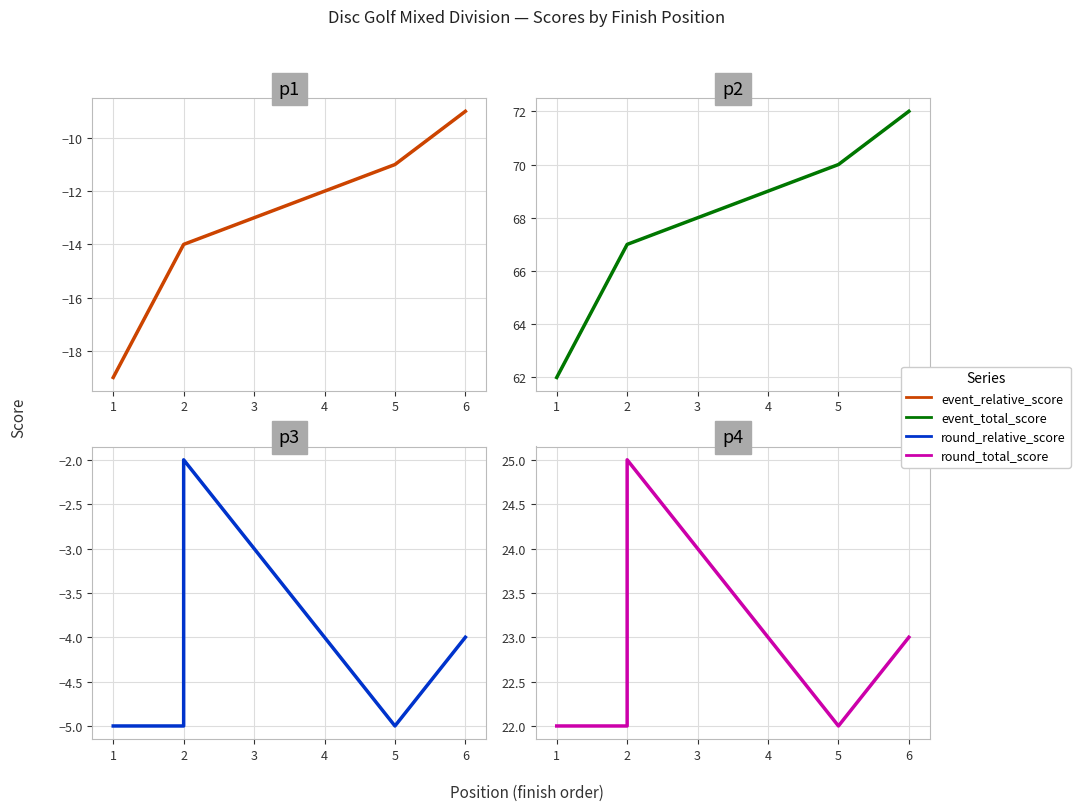

What is the average value of the round_total_score series?

23